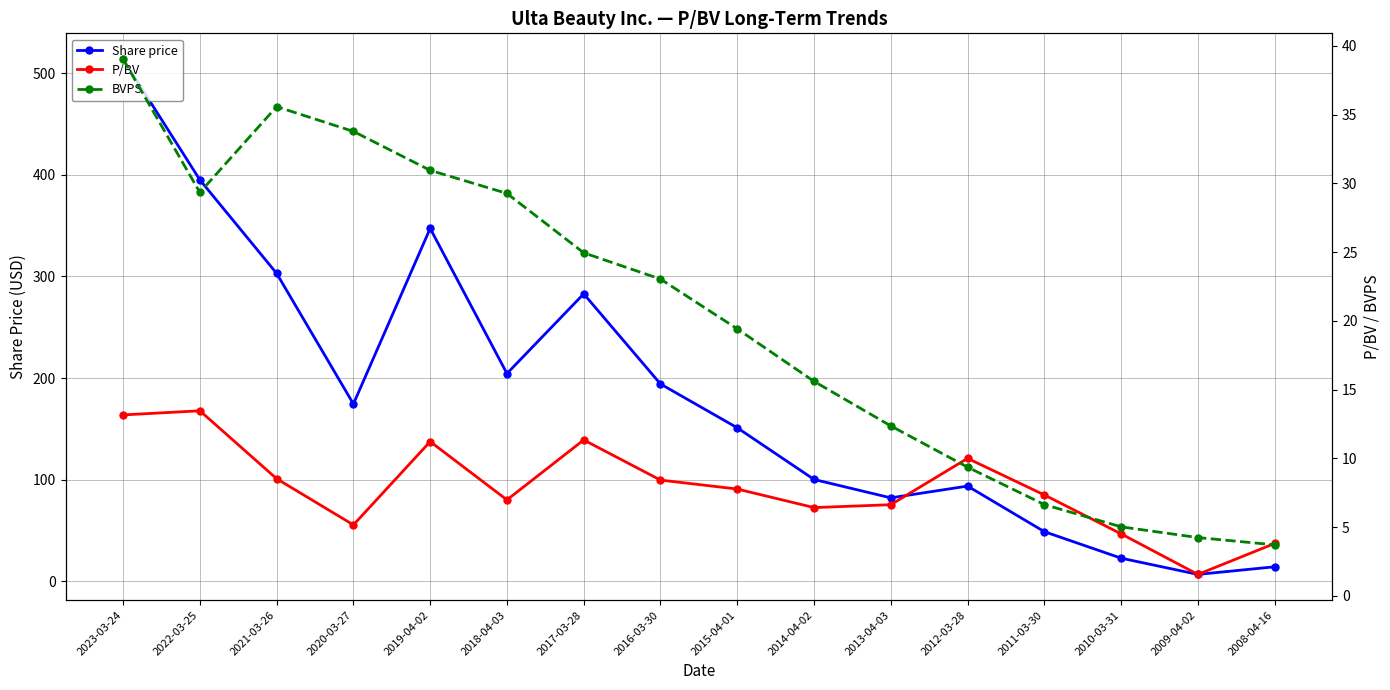

True or false: BVPS has more than 0 interior local peaks.

True